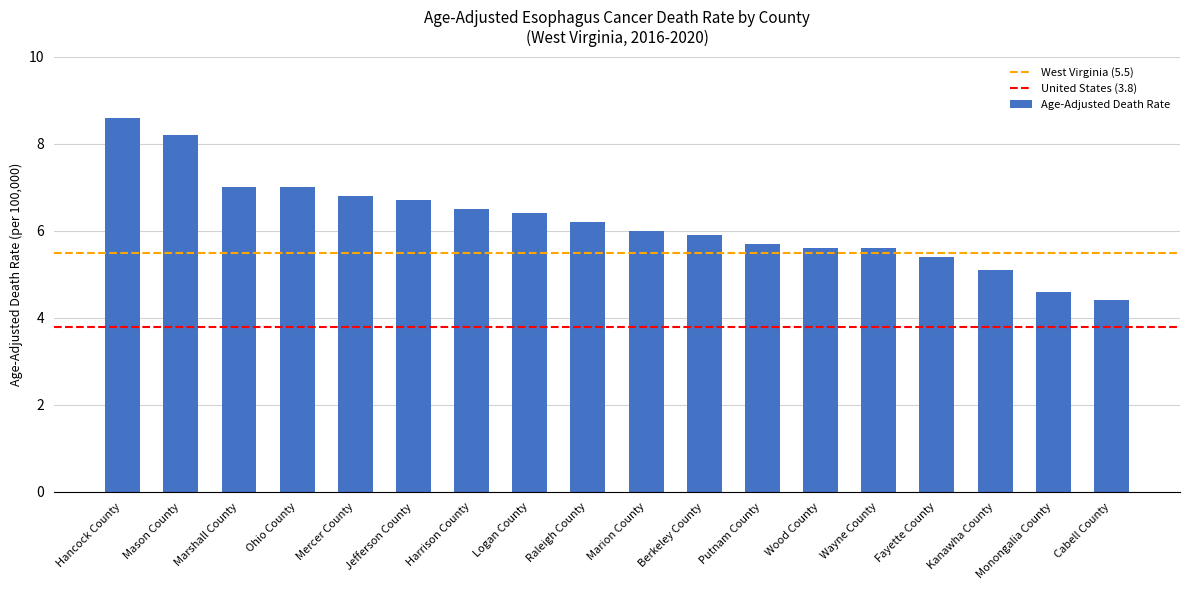

How many series are shown in this chart?

1